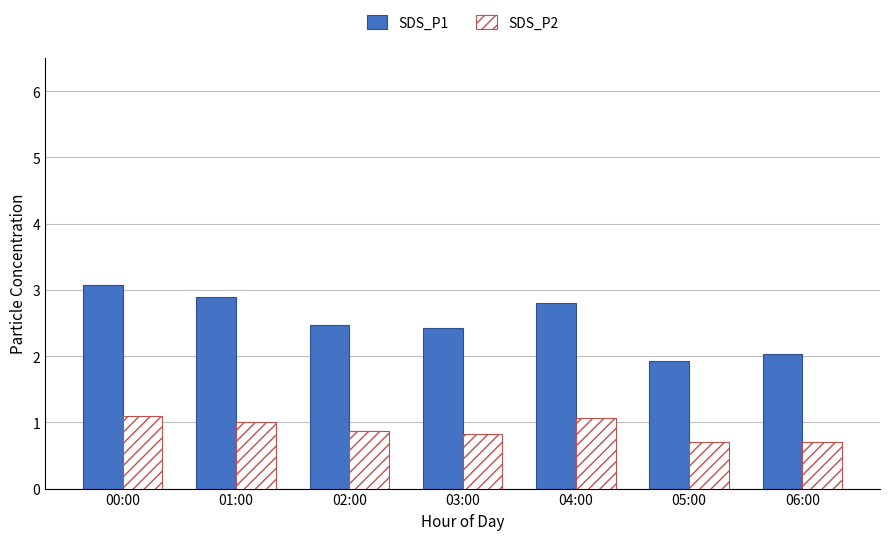

Is the value of SDS_P1 at 06:00 greater than the value of SDS_P2 at 00:00?

Yes